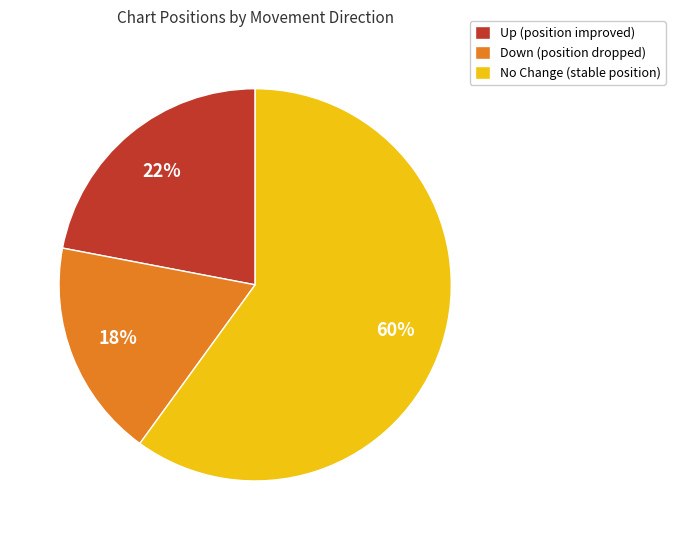

Count the number of slices in the pie.

3